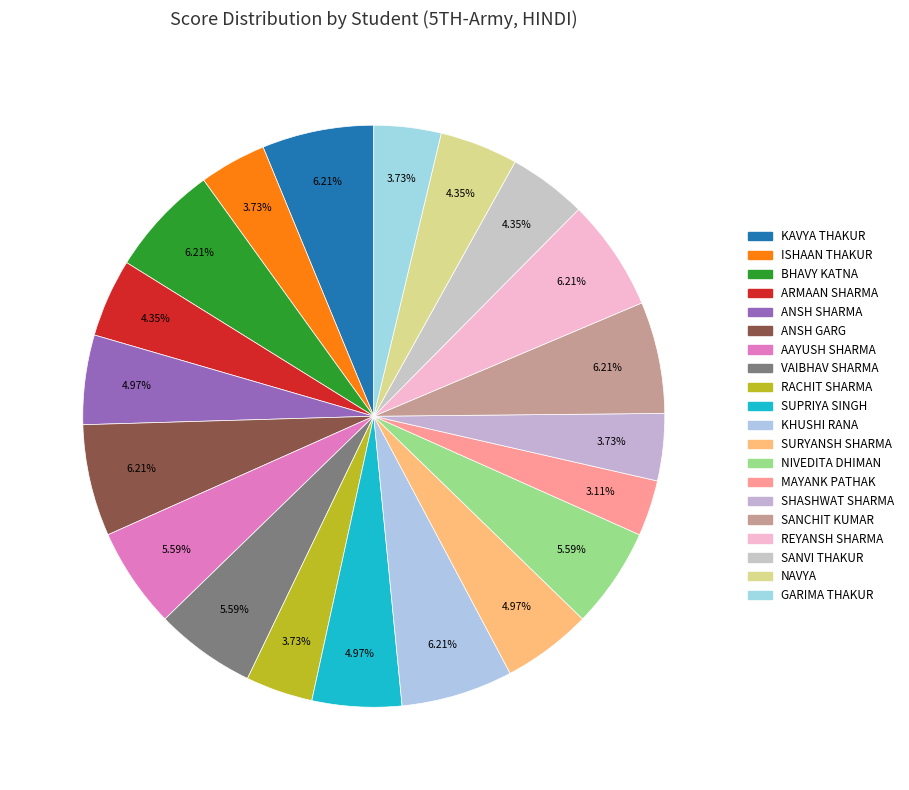

Is there a majority slice in this chart?

No